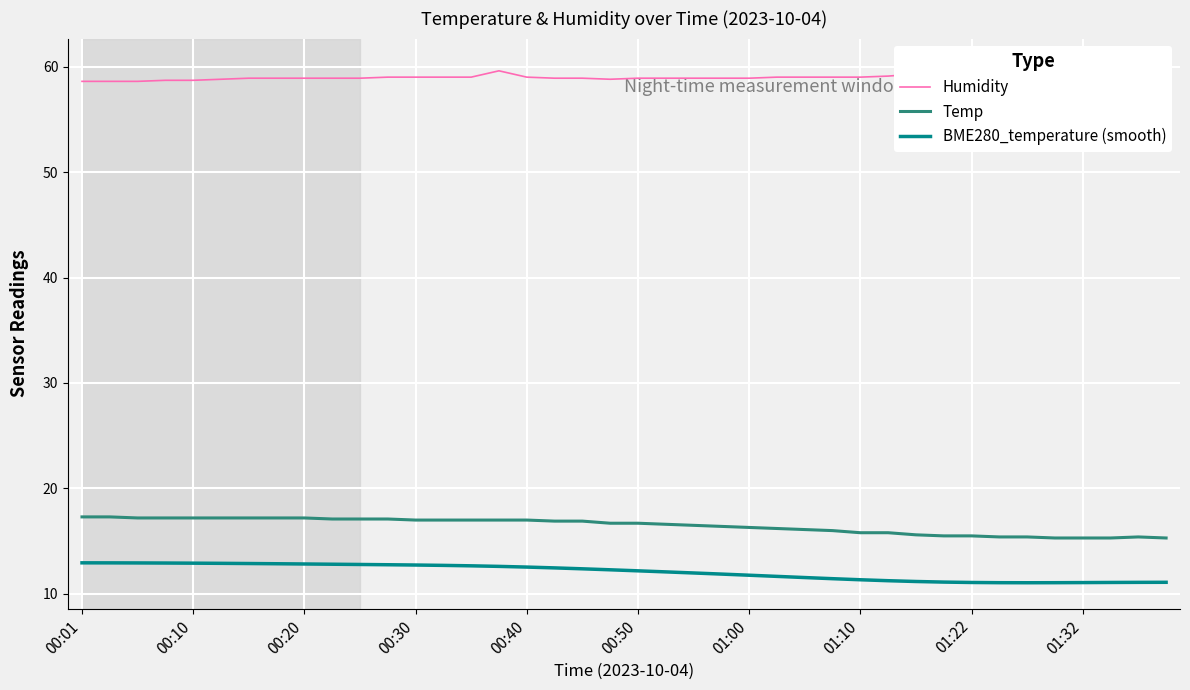

The value of Humidity at 11 is 105.2. True or false?

False